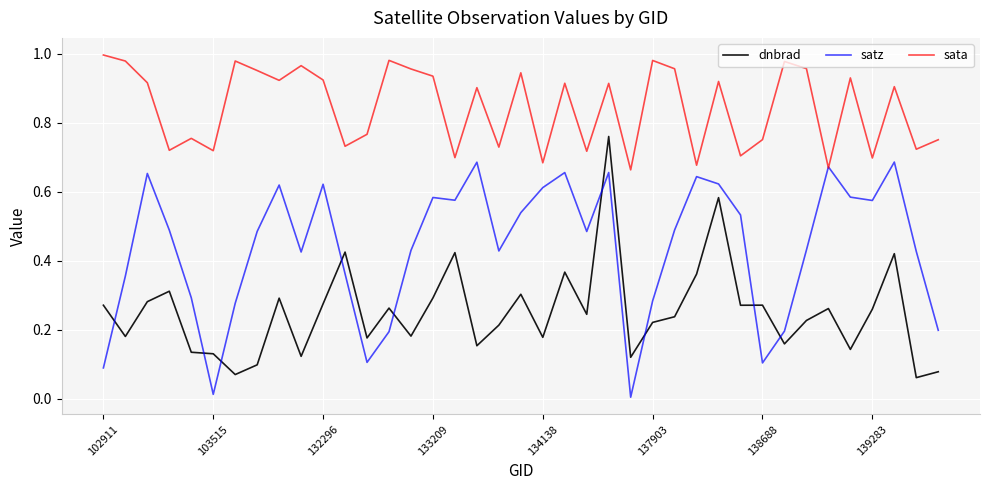

Does the chart have visible grid lines?

Yes